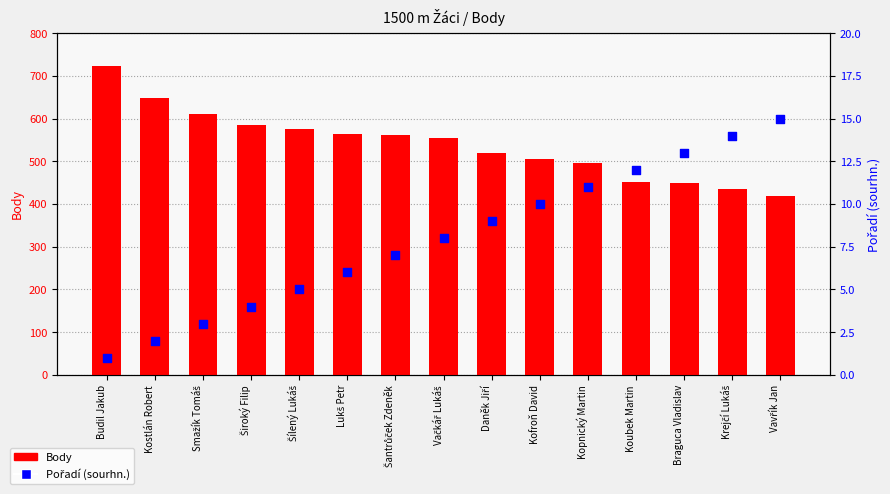

What are all the series names shown in the legend?

Body, Pořadí (sourhn.)